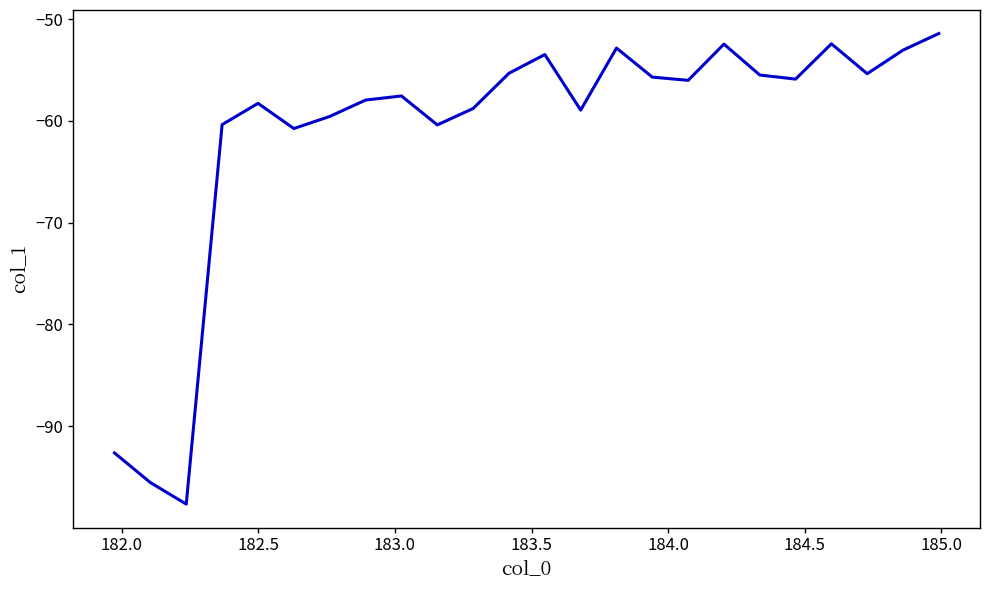

What is the maximum value shown in the chart?

-51.4